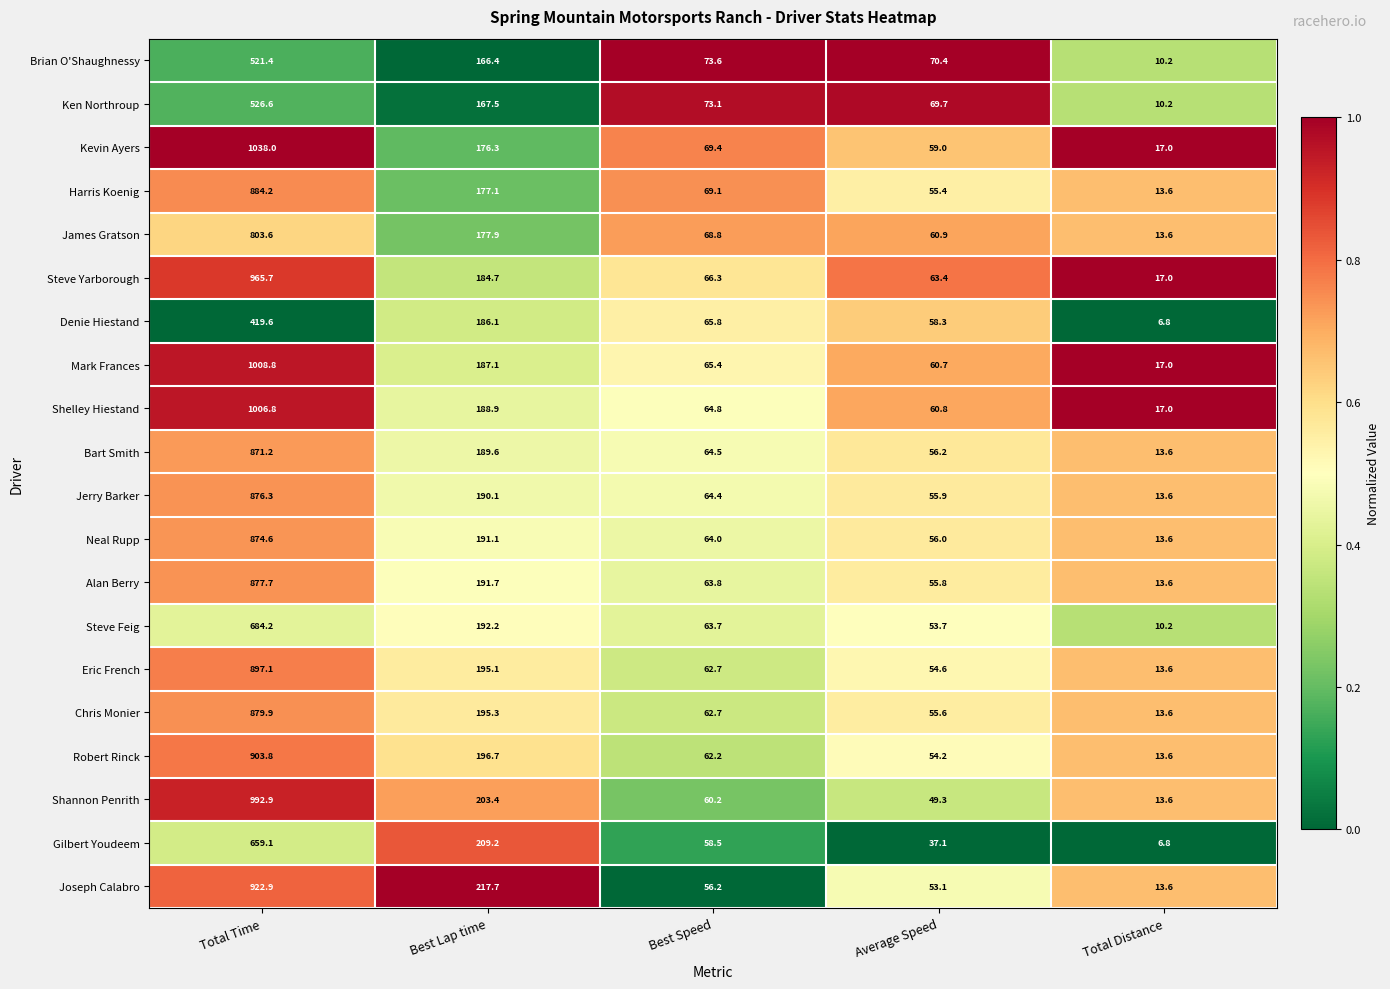

Is it true that Alan Berry equals 1534.5 at Total Time?

False